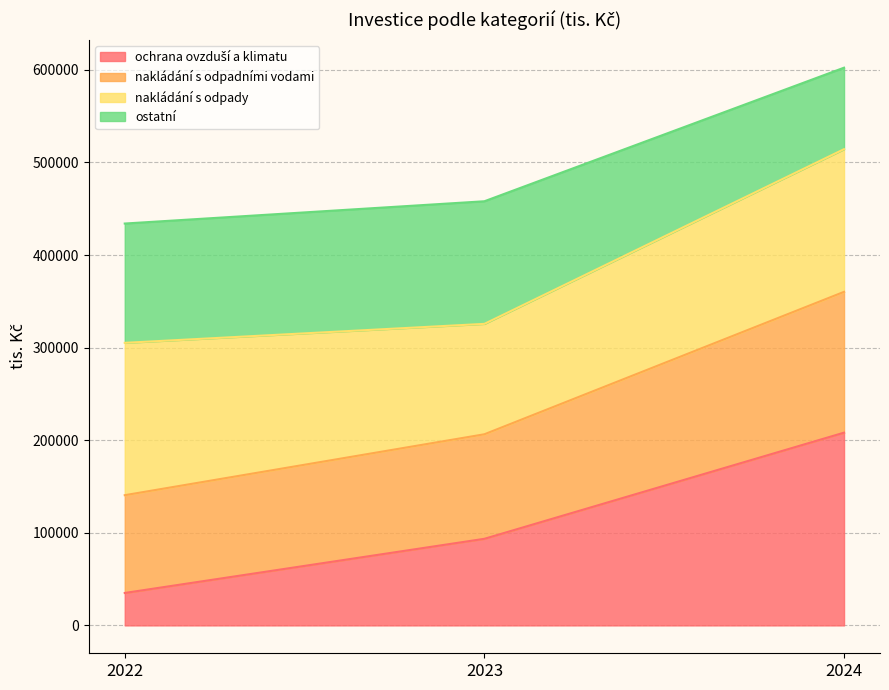

What is the total value across all series at 2023?

458064